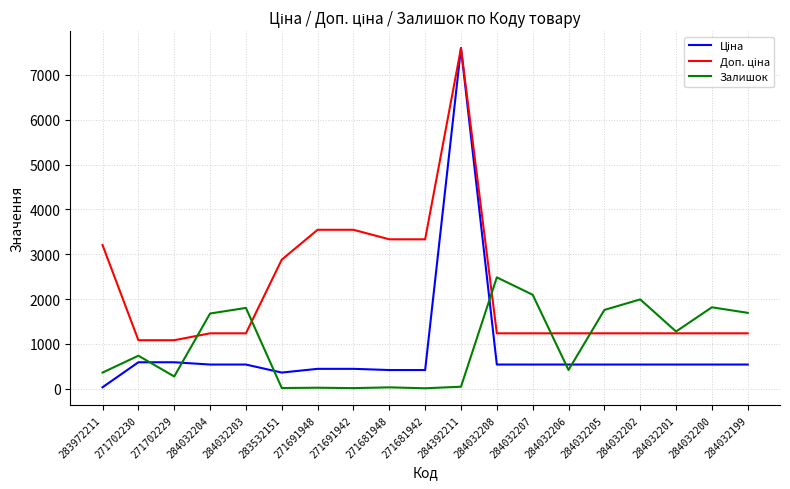

How many distinct data groups are displayed?

3